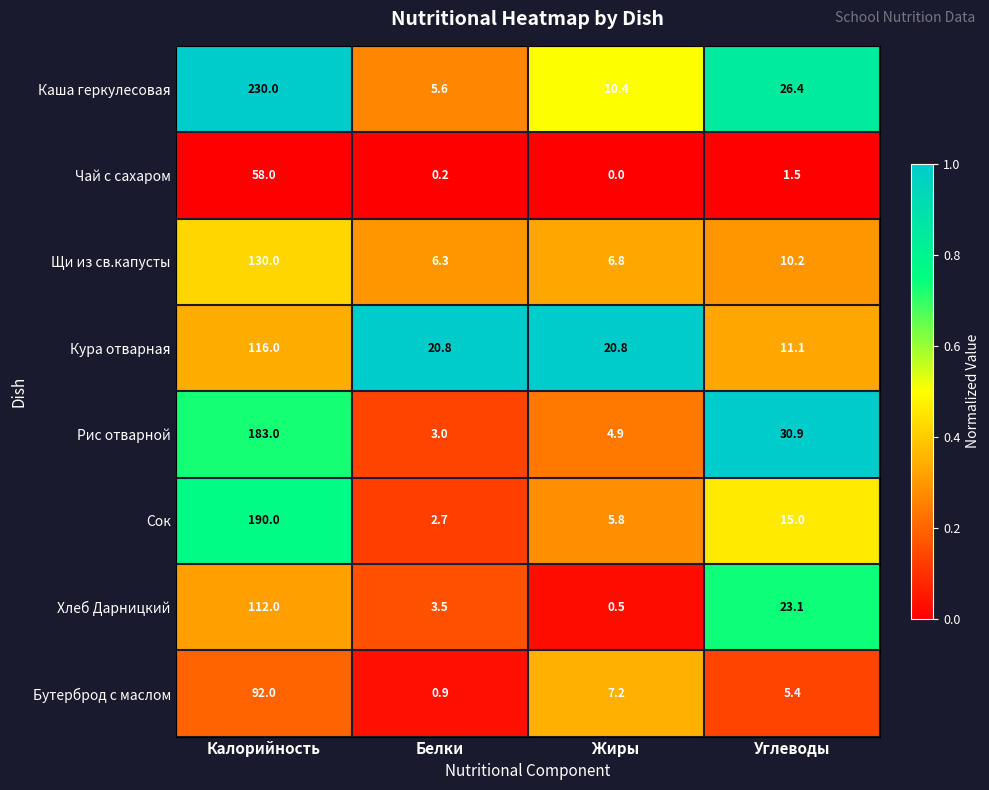

Between Калорийность and Белки, which series saw the biggest shift?

Каша геркулесовая